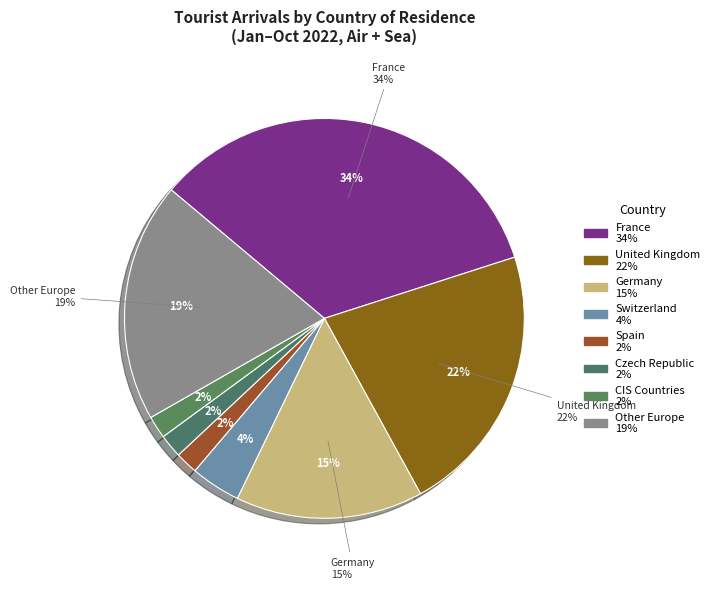

Does Germany account for over 50% of the chart?

No